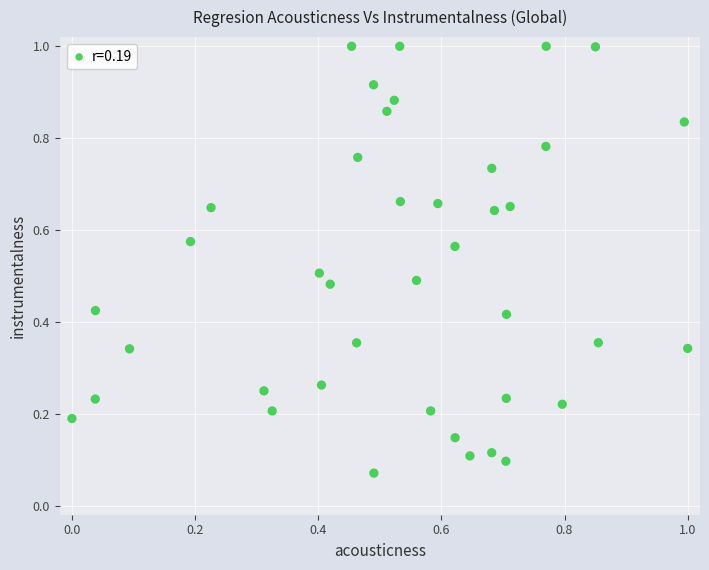

What is the range of X values (max minus min)?

1.0